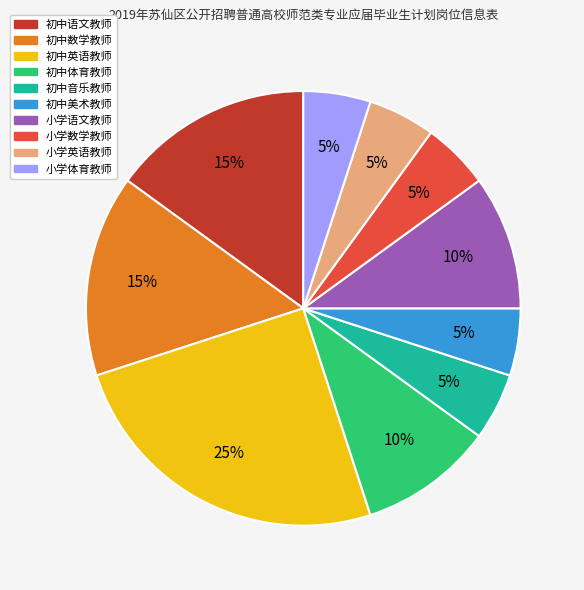

How many slices are in this pie chart?

10